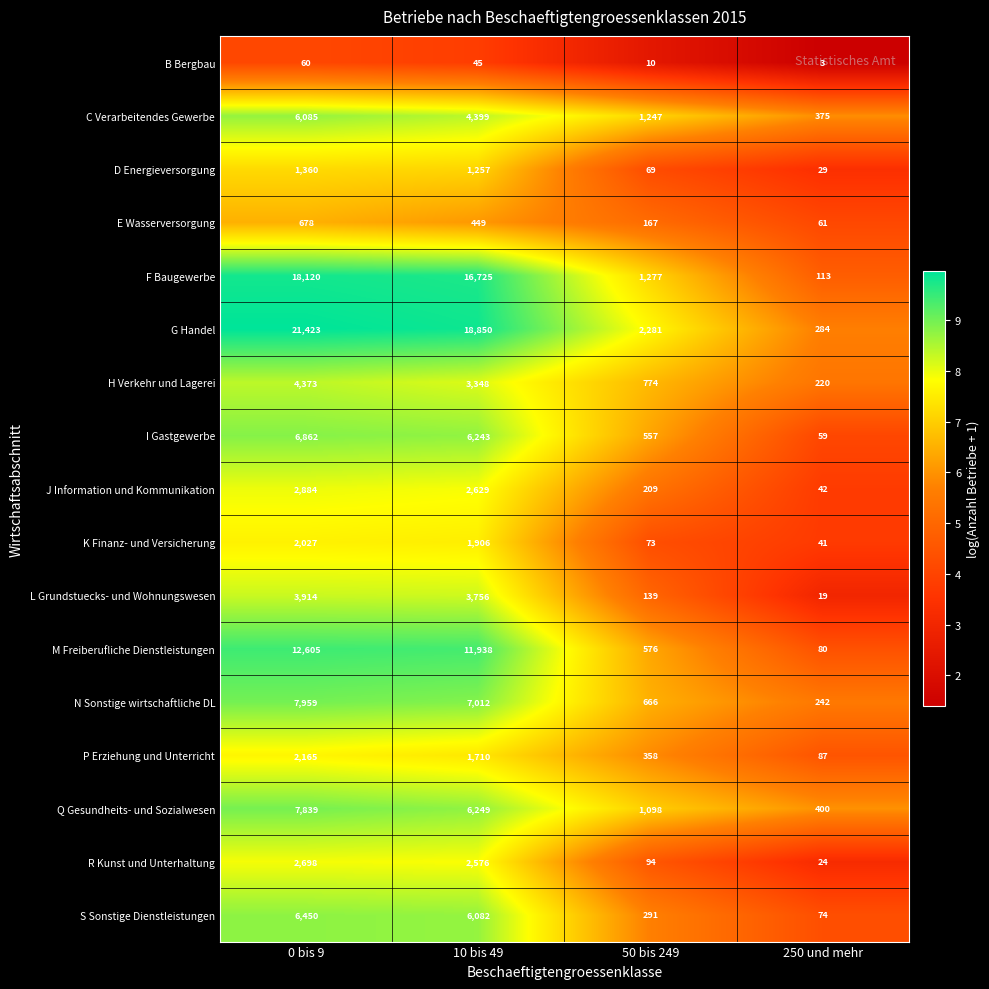

What is the spread (max minus min) of values at 250 und mehr?

397